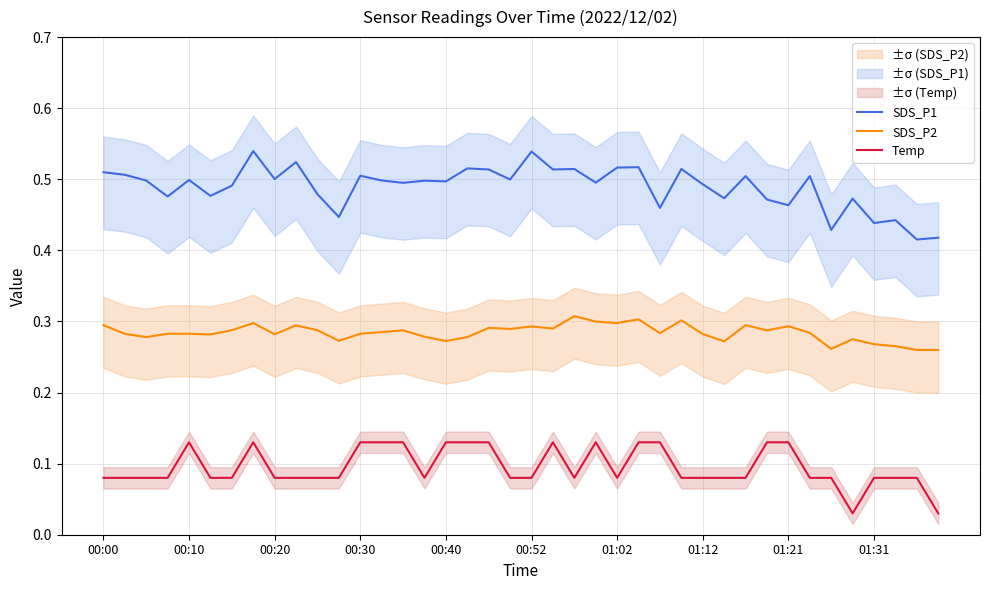

The SDS_P2 series shows 0.1 at 01:02. True or false?

False